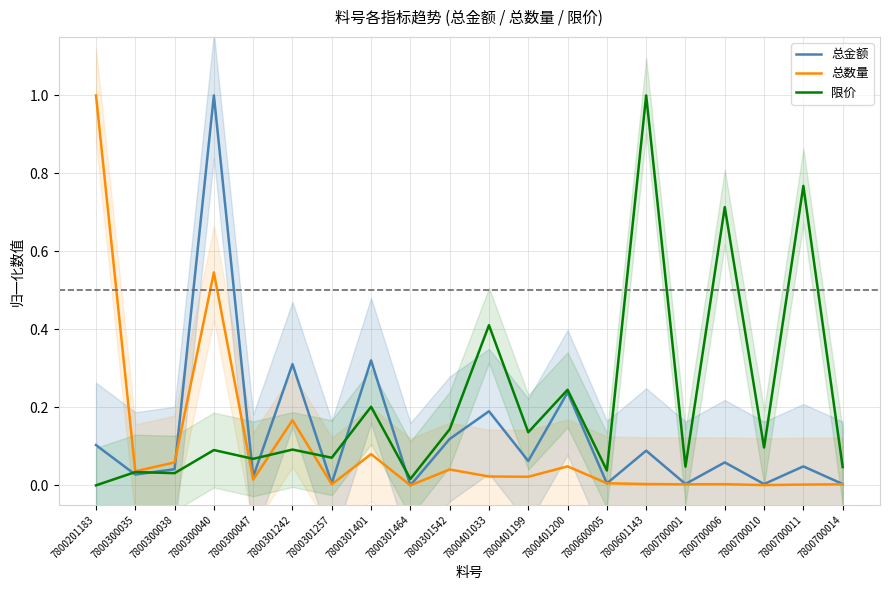

At which category is the sum across all series the highest?

7800300040